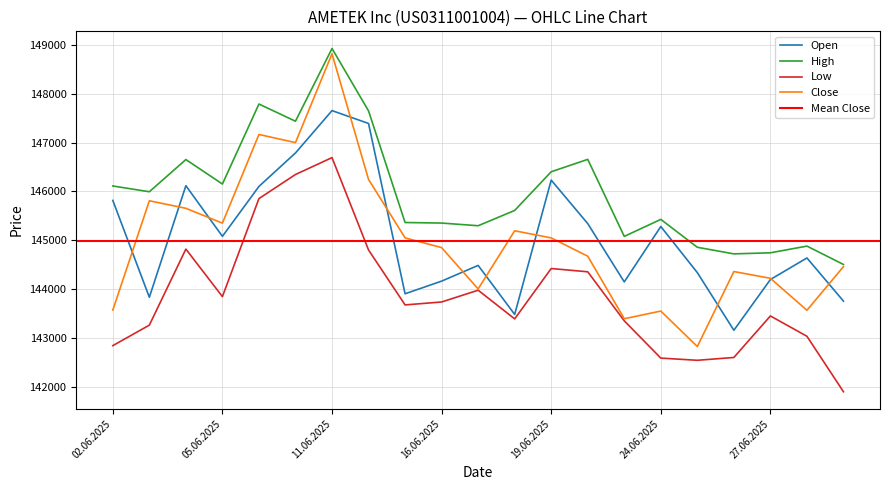

In Open, how many points are lower than both neighbors (excluding endpoints)?

6